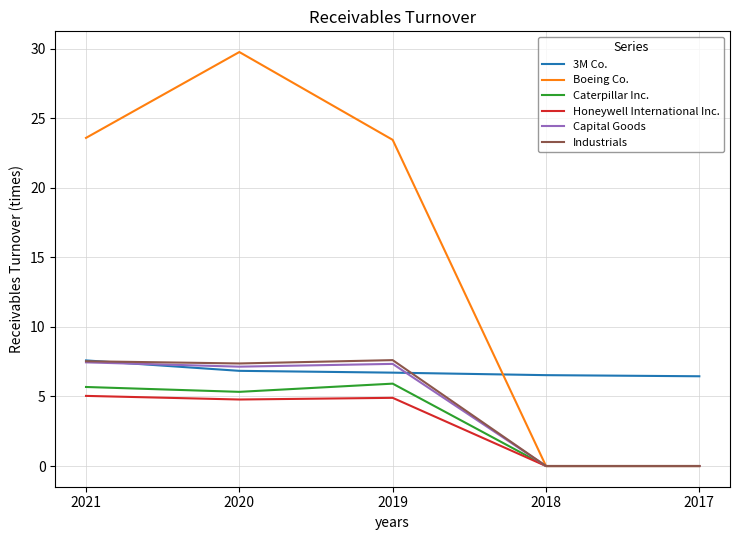

What are all the series names shown in the legend?

3M Co., Boeing Co., Caterpillar Inc., Honeywell International Inc., Capital Goods, Industrials